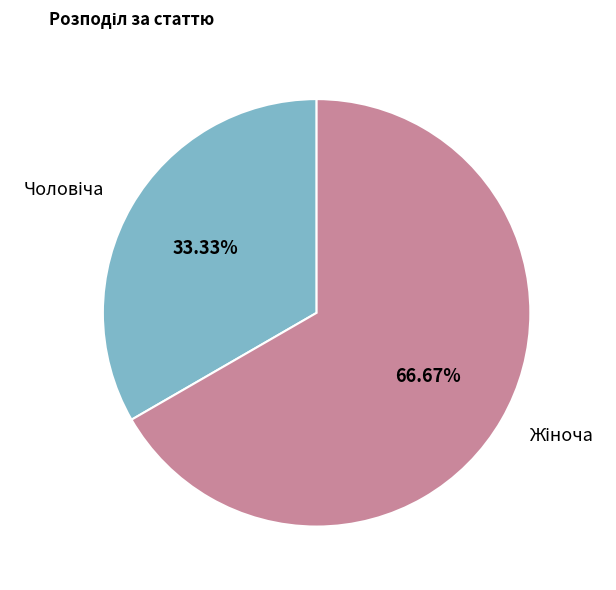

Is there a majority slice in this chart?

Yes